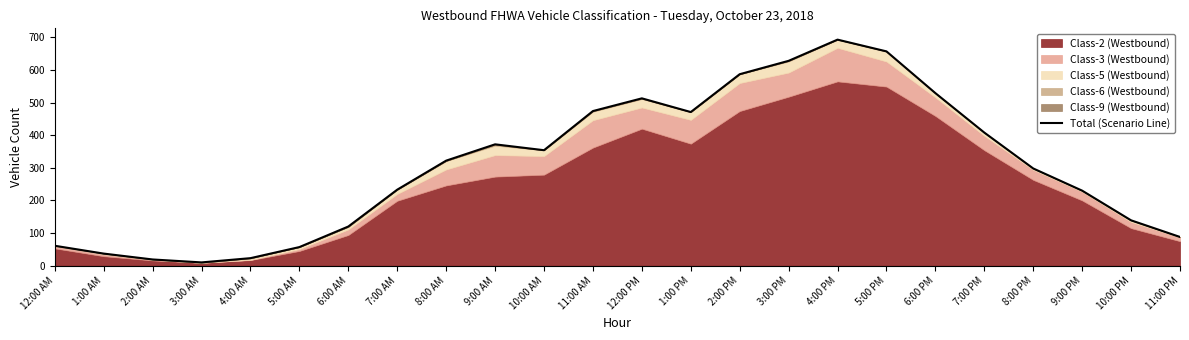

Does the chart have visible grid lines?

No